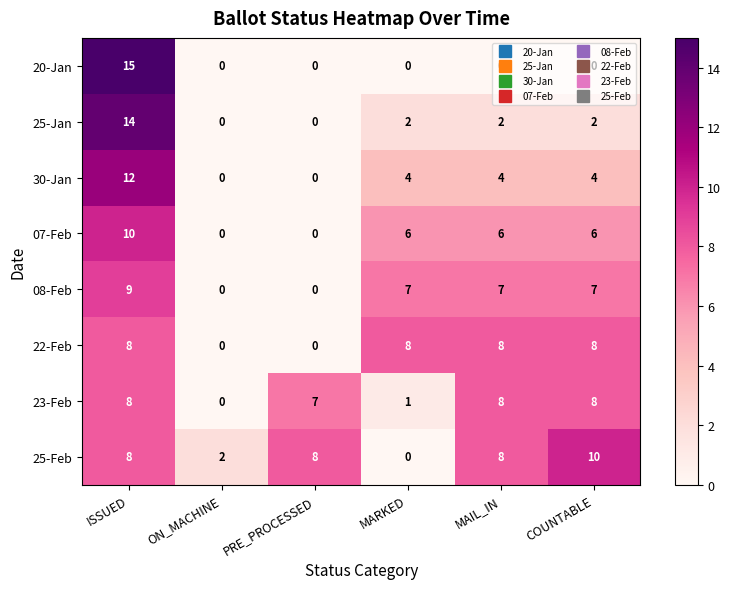

Between ON_MACHINE and MARKED, which series saw the biggest shift?

22-Feb